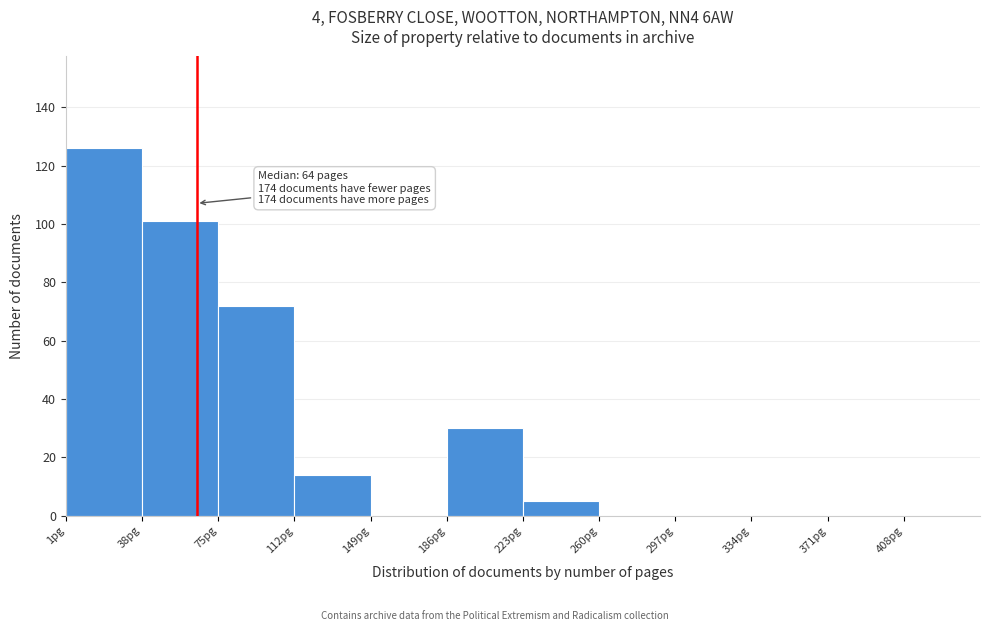

Over which range of the x-axis is the bar tallest?

1 to 38